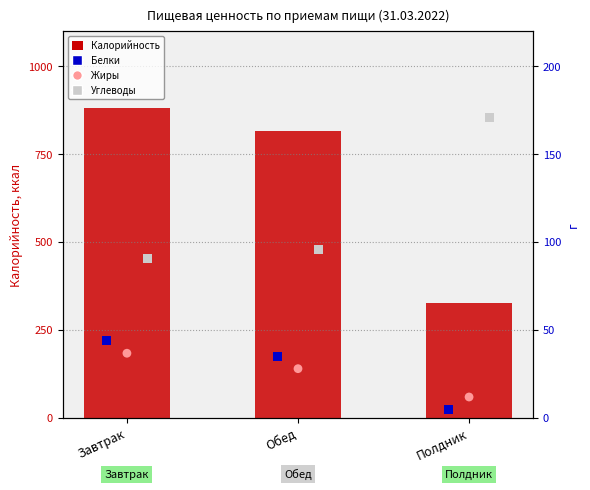

Is the value of Калорийность at Полдник greater than the value of Белки at Завтрак?

Yes